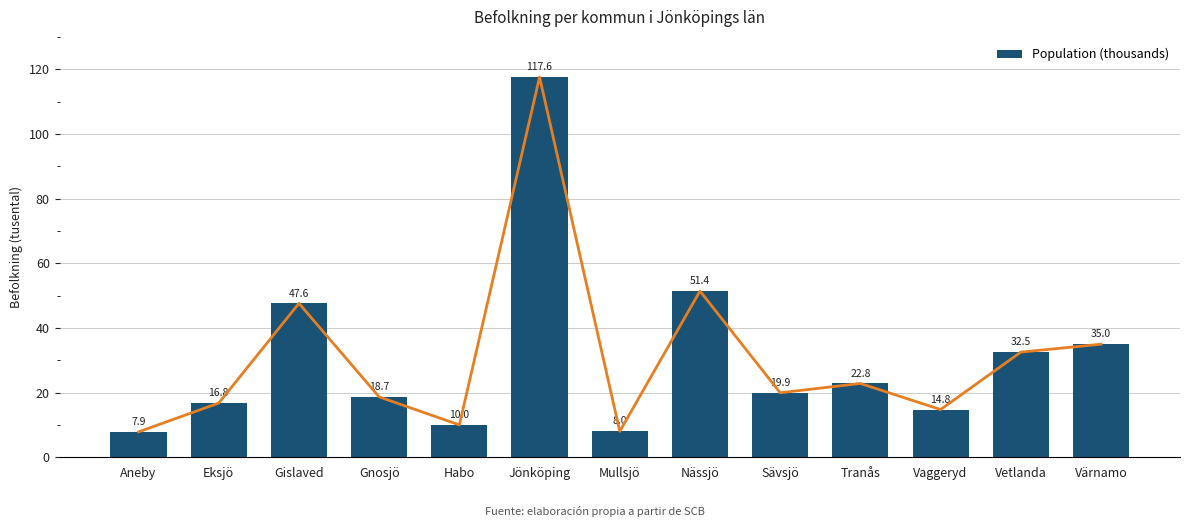

True or false: the data shows 7.6 at Eksjö.

False